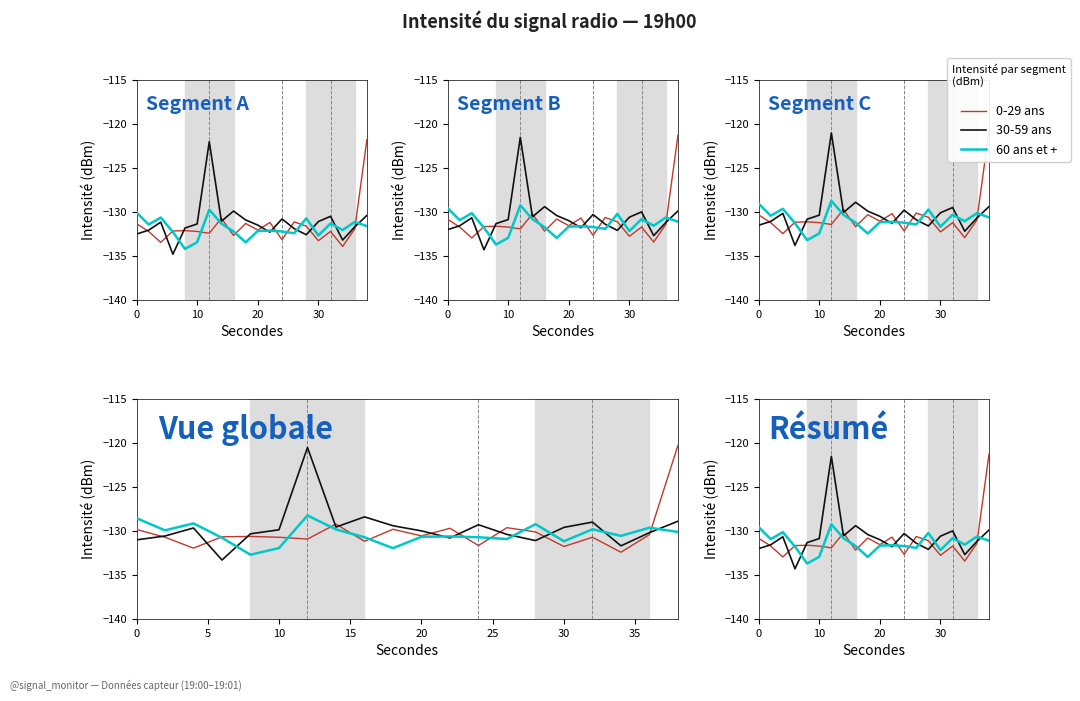

List the series in order of their overall mean, highest first.

30-59 ans, 0-29 ans, 60 ans et +